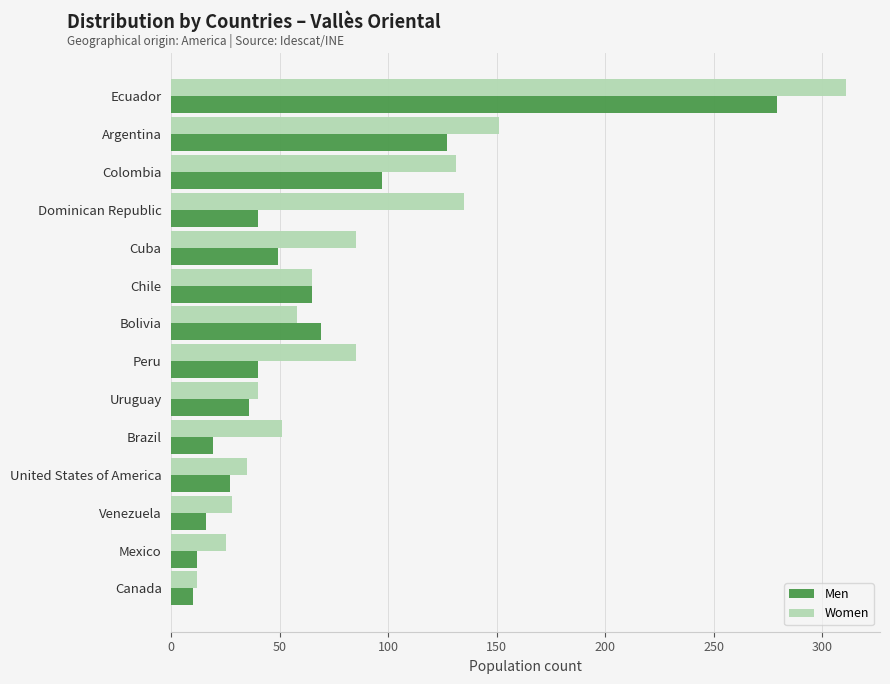

Rank the series by their maximum value, from lowest to highest.

Men, Women